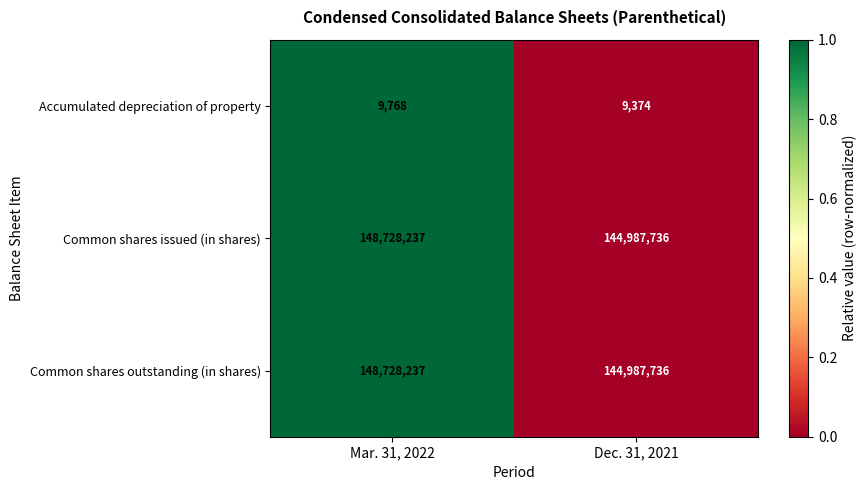

At which category does the chart reach its minimum across all series?

Dec. 31, 2021